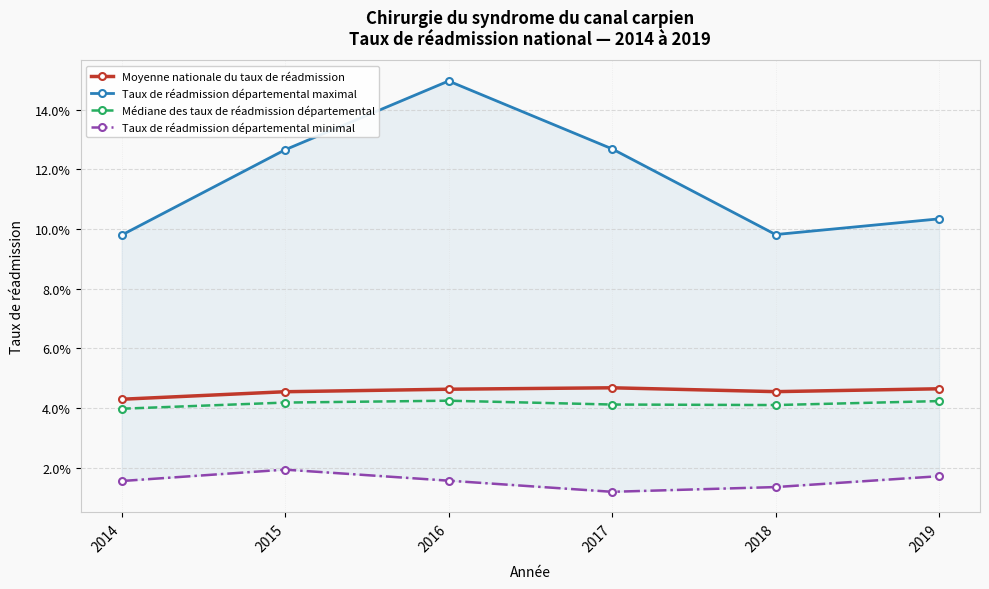

What is the sum of all Taux de réadmission départemental maximal values?

0.7